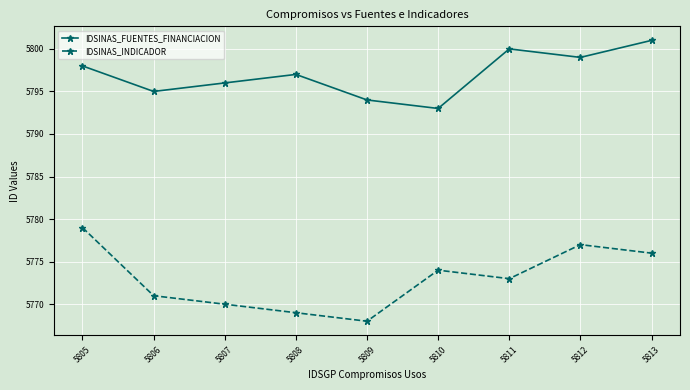

What is the value of the IDSINAS_FUENTES_FINANCIACION point at the 6th from the left?

5793